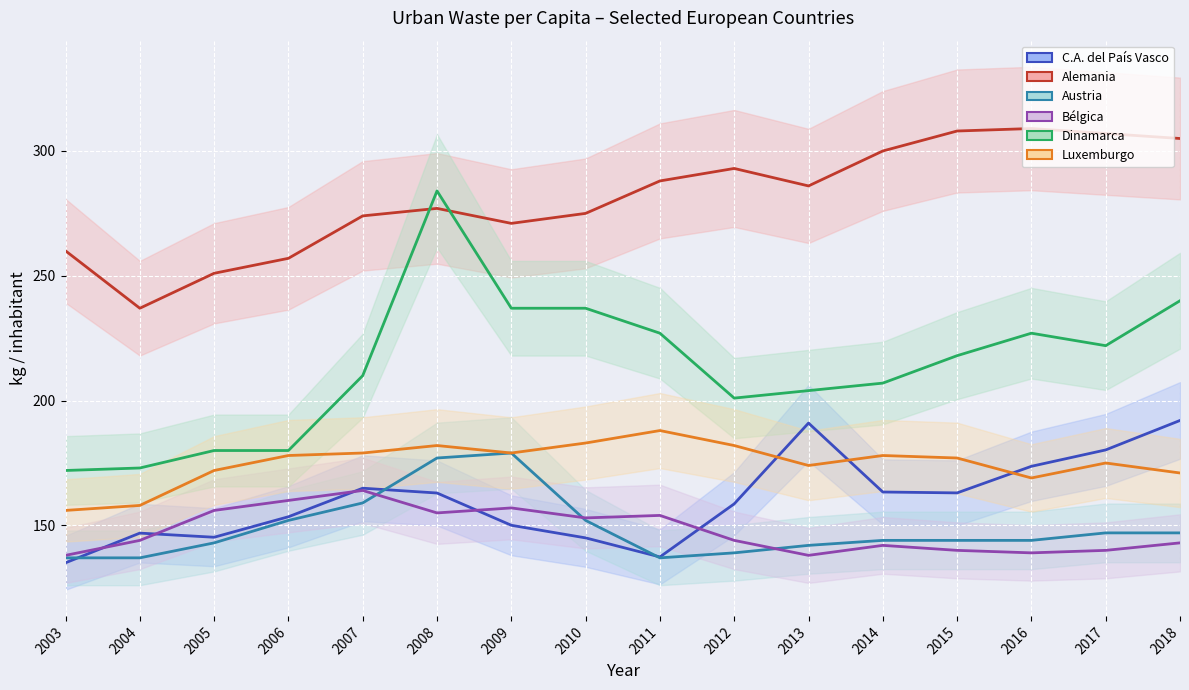

Is this an area chart (filled region under the line)?

No